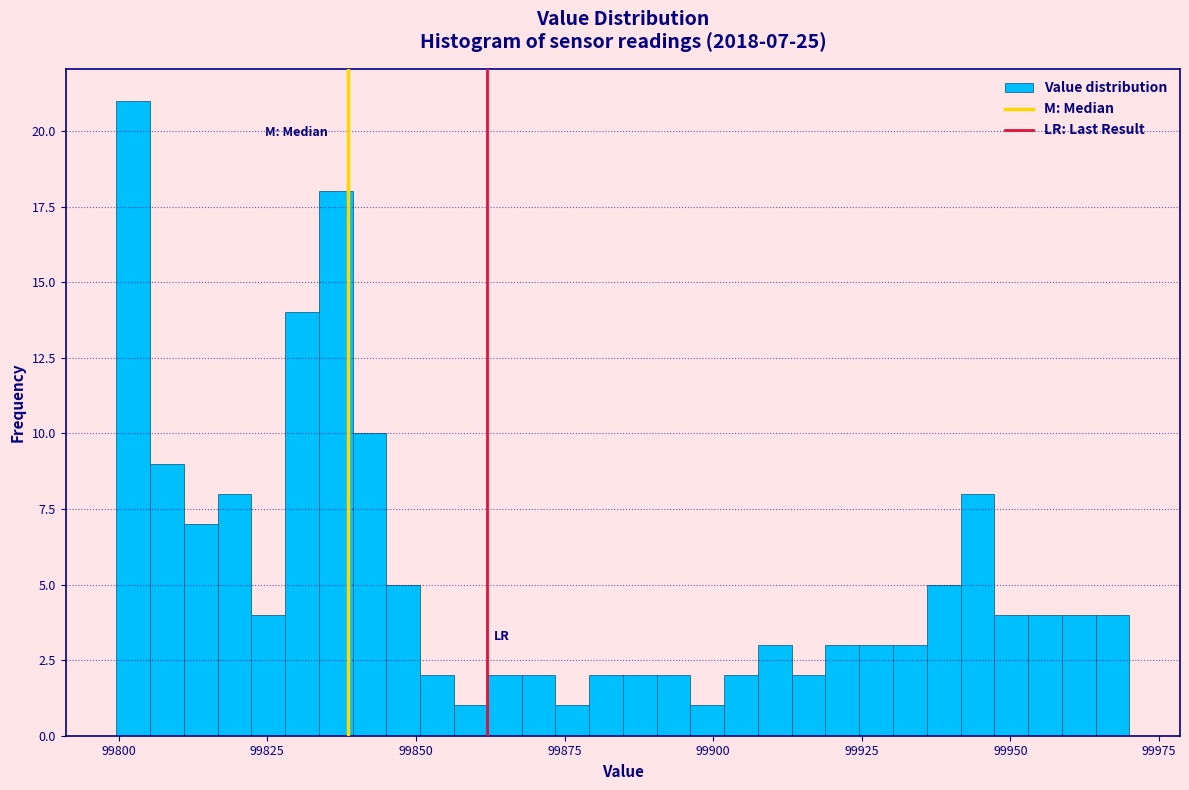

Around what value on the x-axis is the tallest bar? Give the approximate position of its centre, as read against the axis.

99800